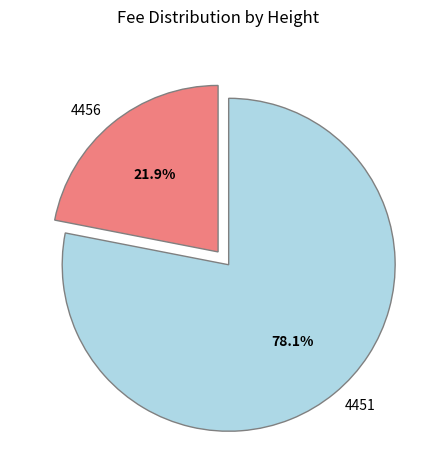

To the nearest percent, what portion does 4451 represent?

78%